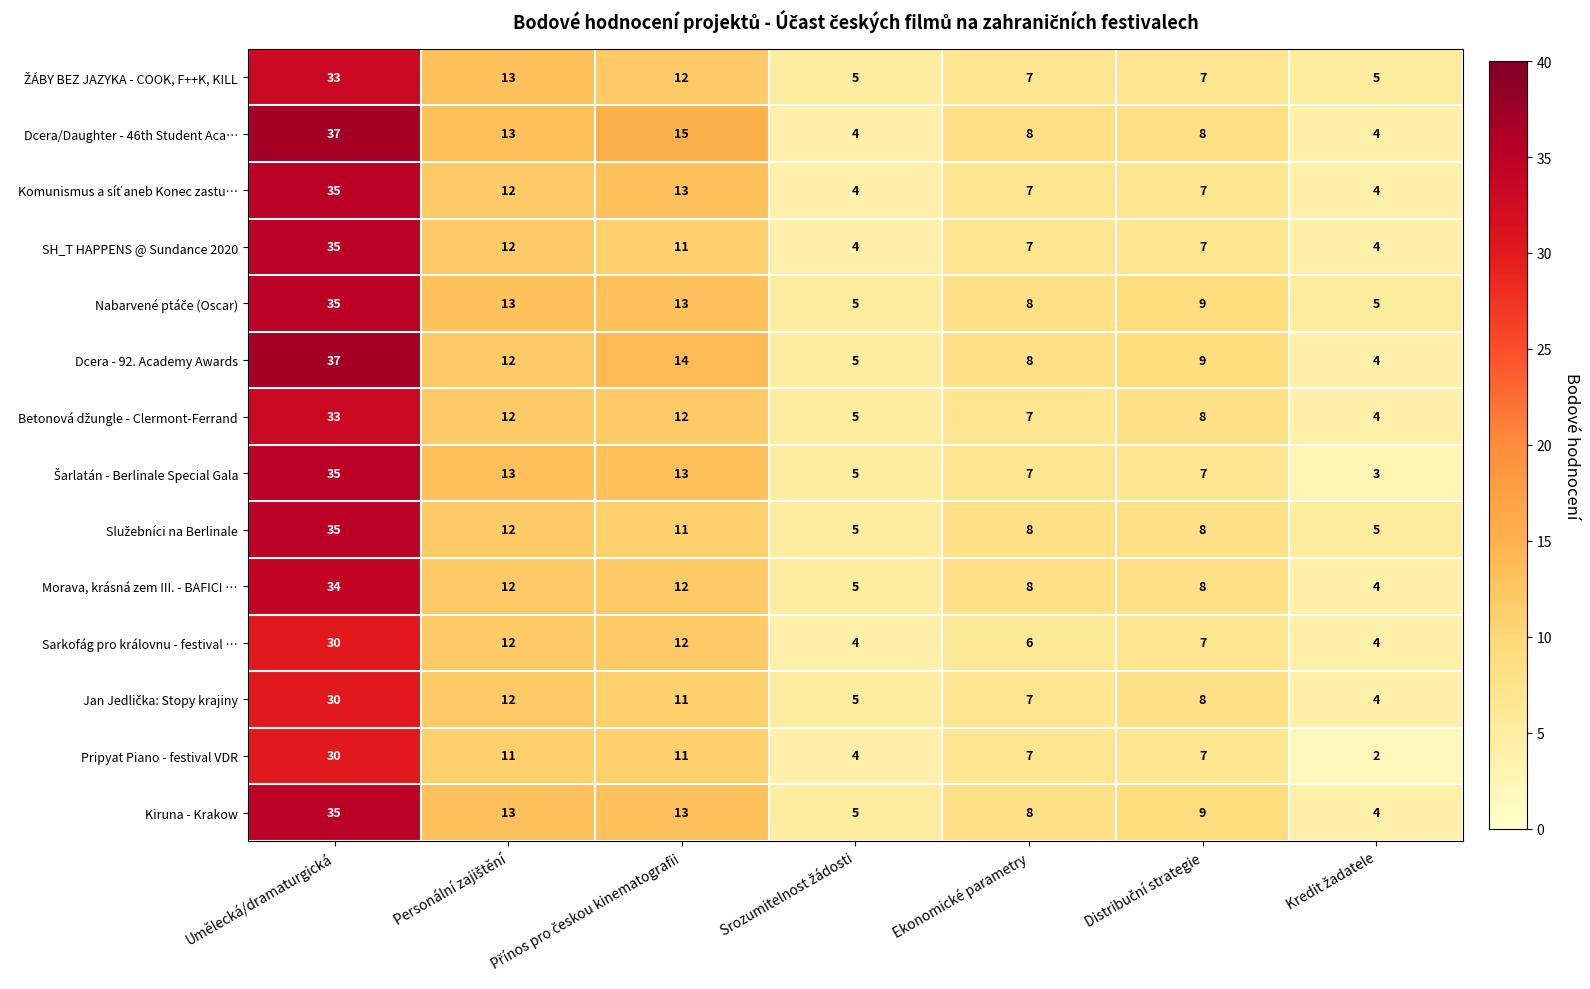

At which category is the sum across all series the highest?

Umělecká/dramaturgická